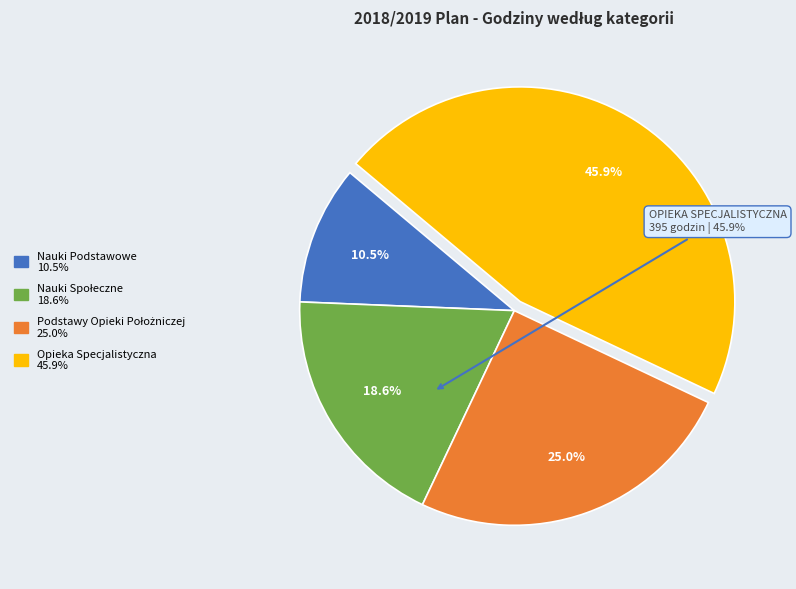

Is there a majority slice in this chart?

No